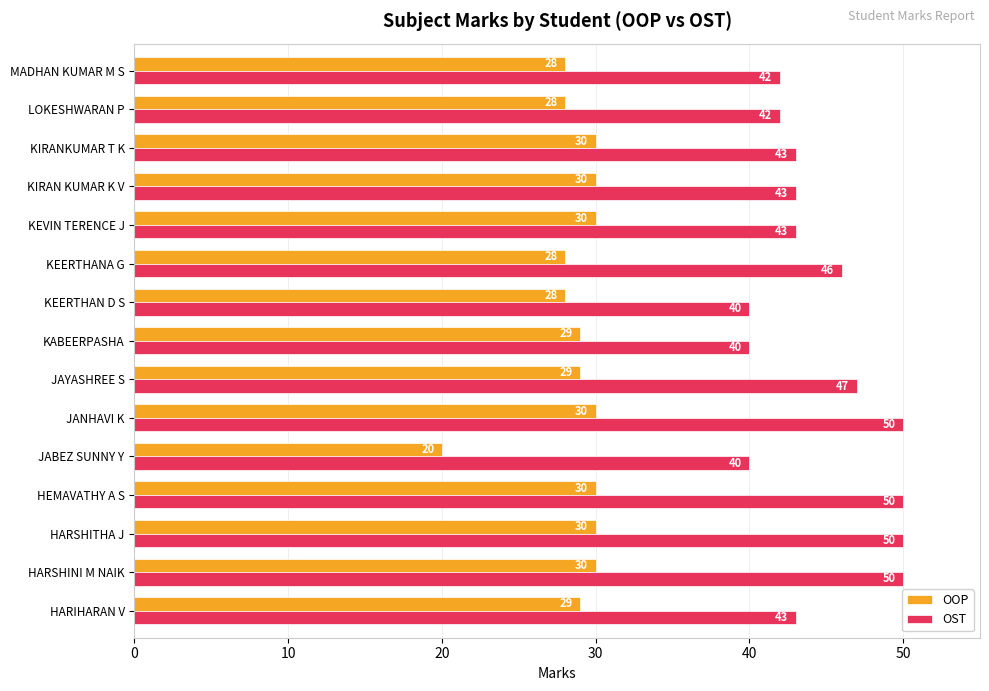

What is the difference between the second highest and second lowest values in the OST series?

10